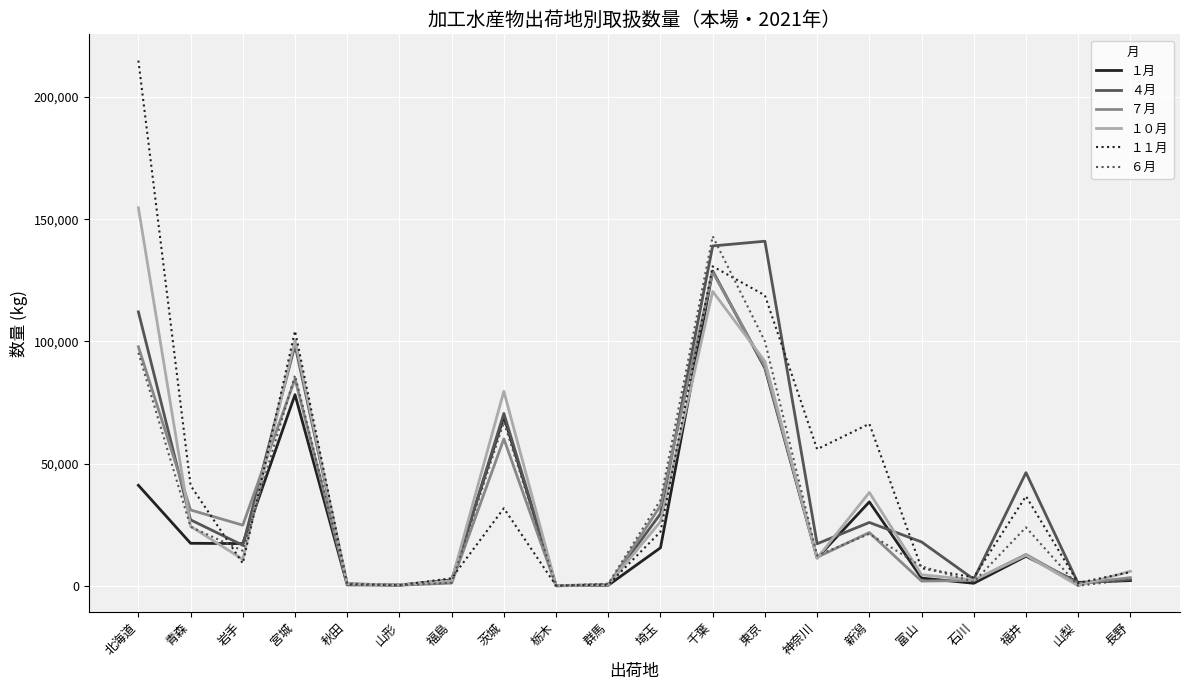

Which category has the highest value in the ７月 series?

千葉